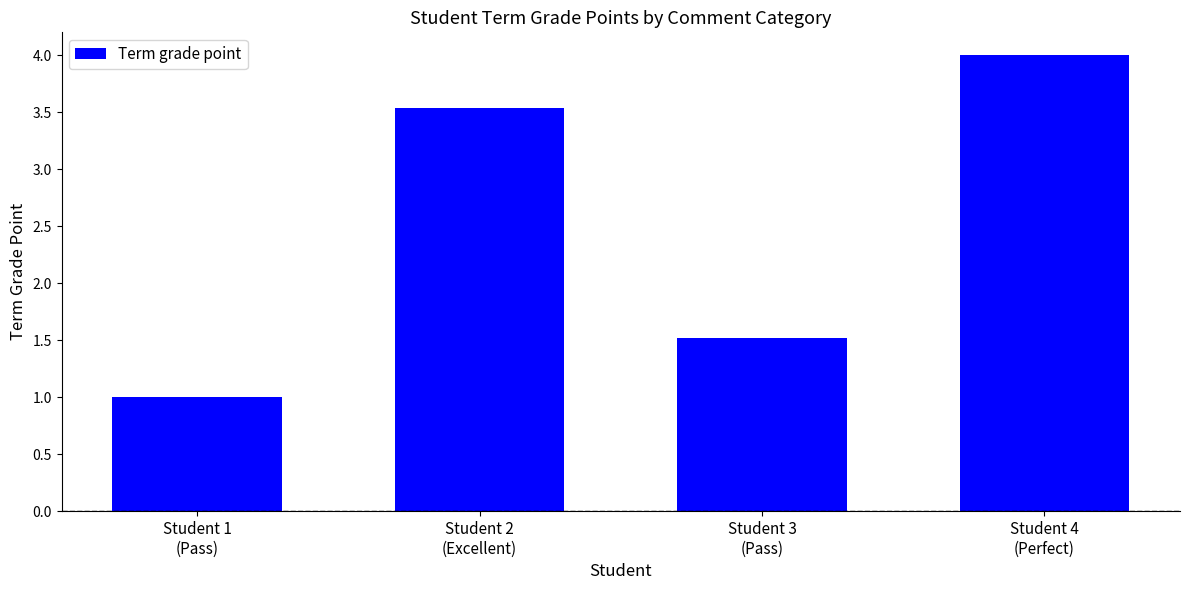

What is the difference between the second highest and second lowest values?

2.0